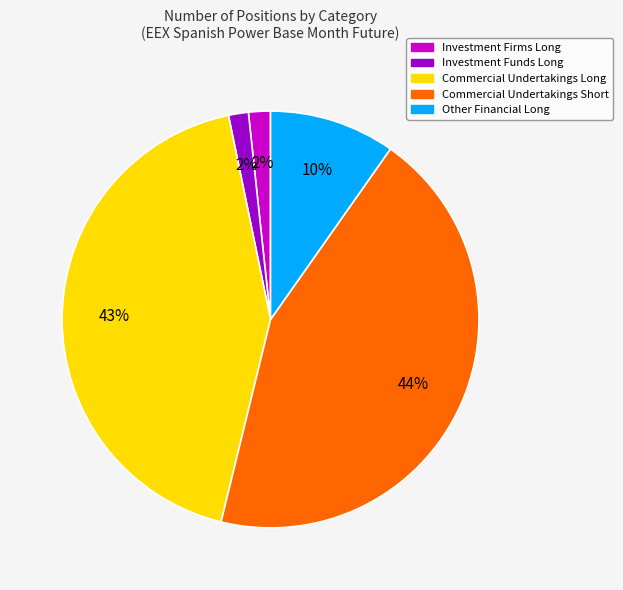

How many segments does this pie chart have?

5